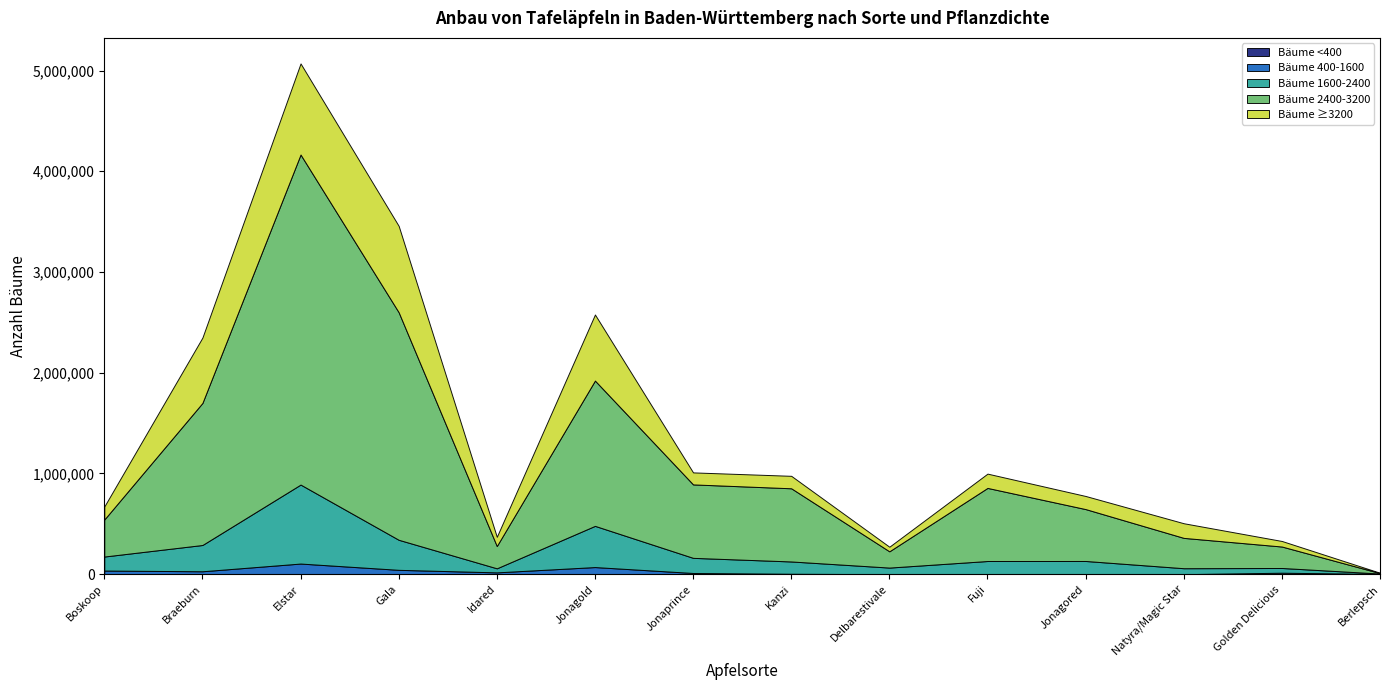

Is it true that Bäume 2400-3200 equals 7233 at Berlepsch?

False